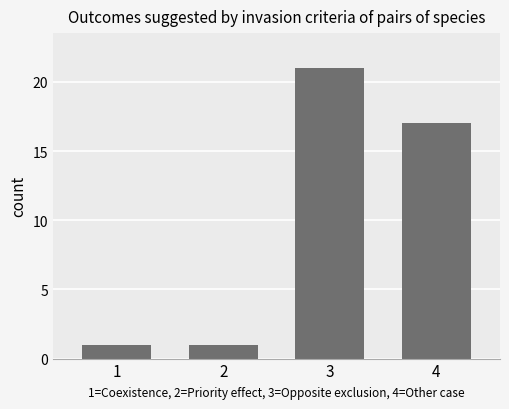

Are the bars horizontal?

No